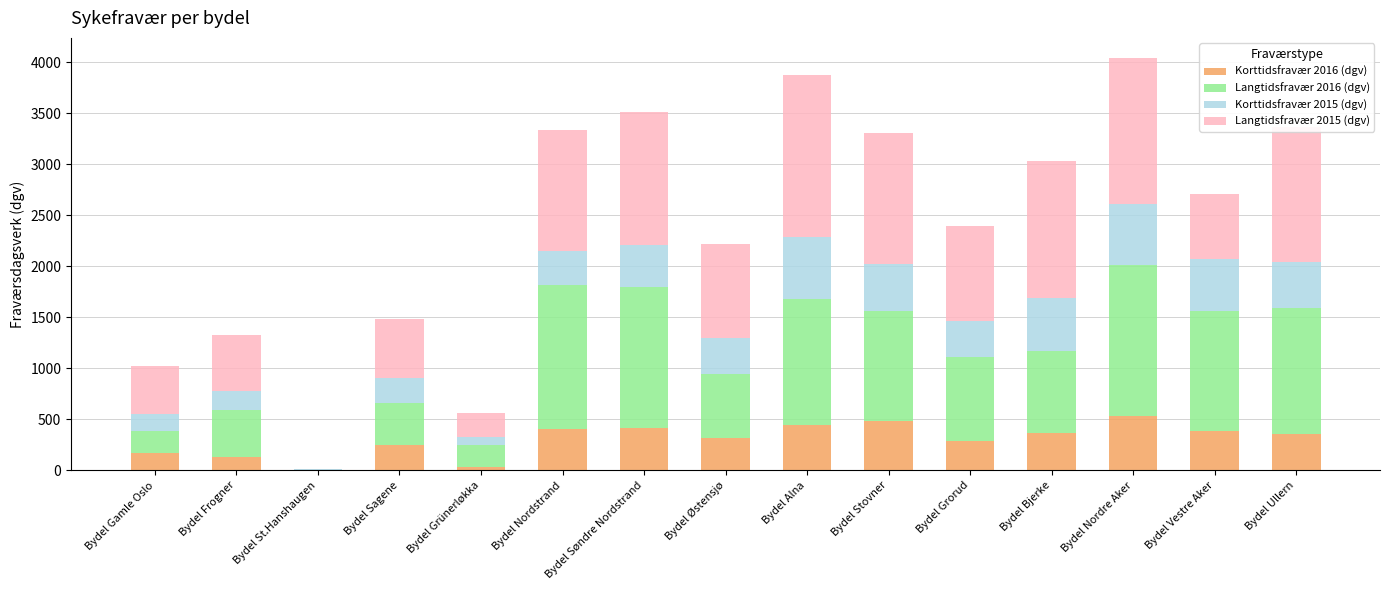

How many distinct data groups are displayed?

4